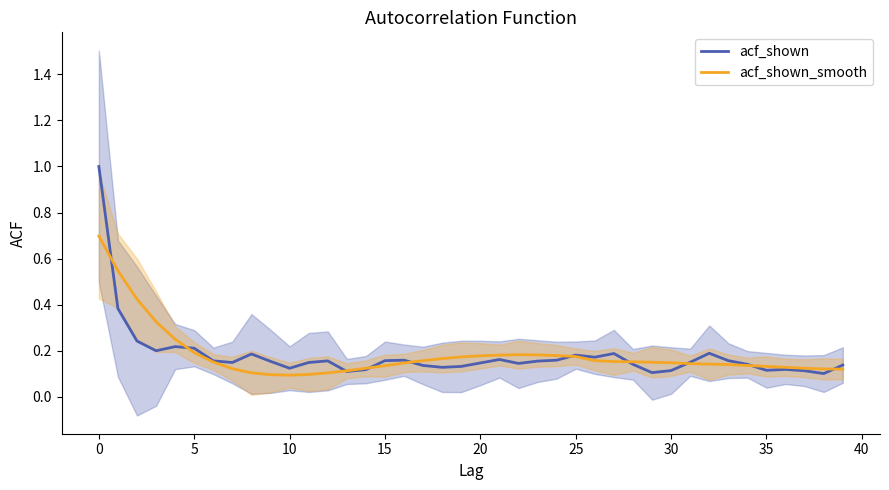

How many times do acf_shown_smooth and acf_shown cross each other?

10